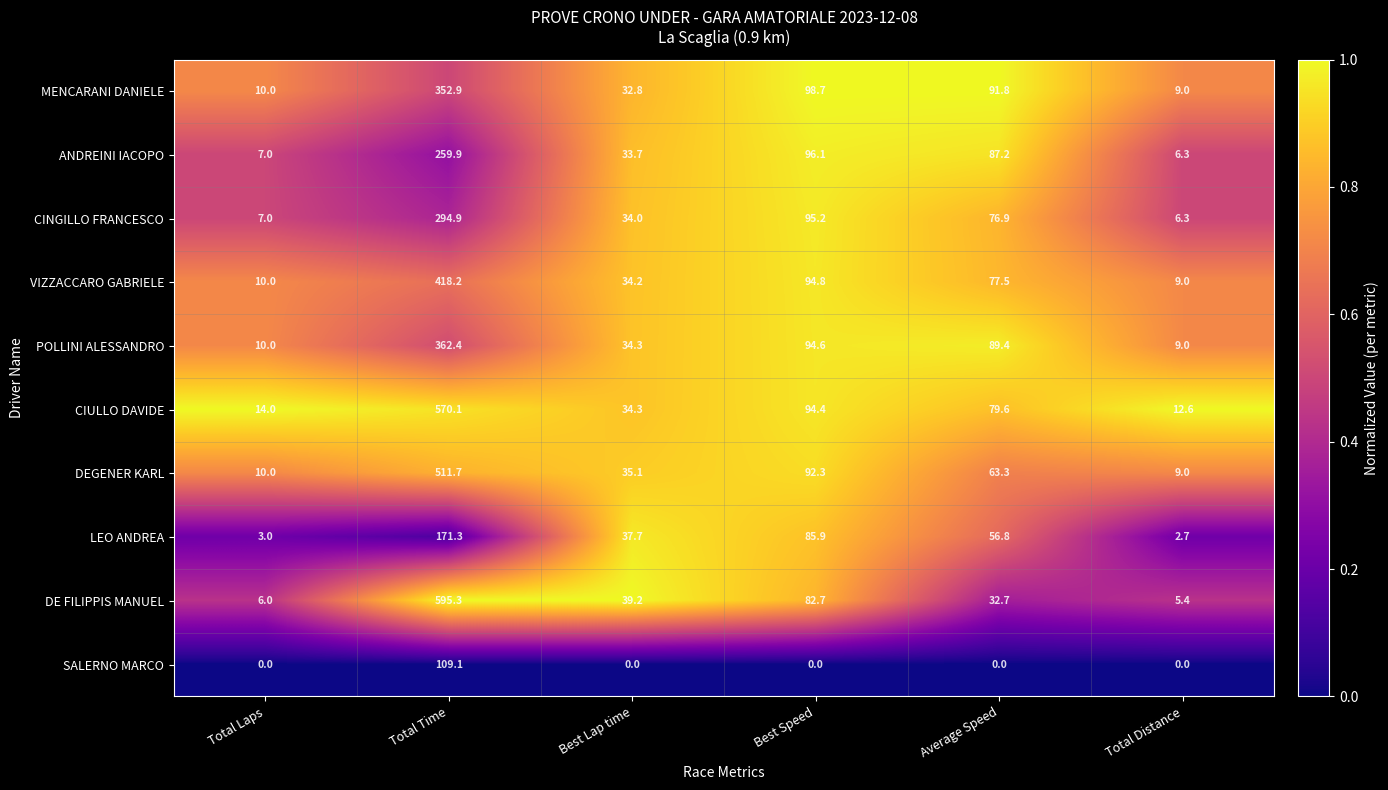

The CIULLO DAVIDE series shows 193.7 at Total Time. True or false?

False